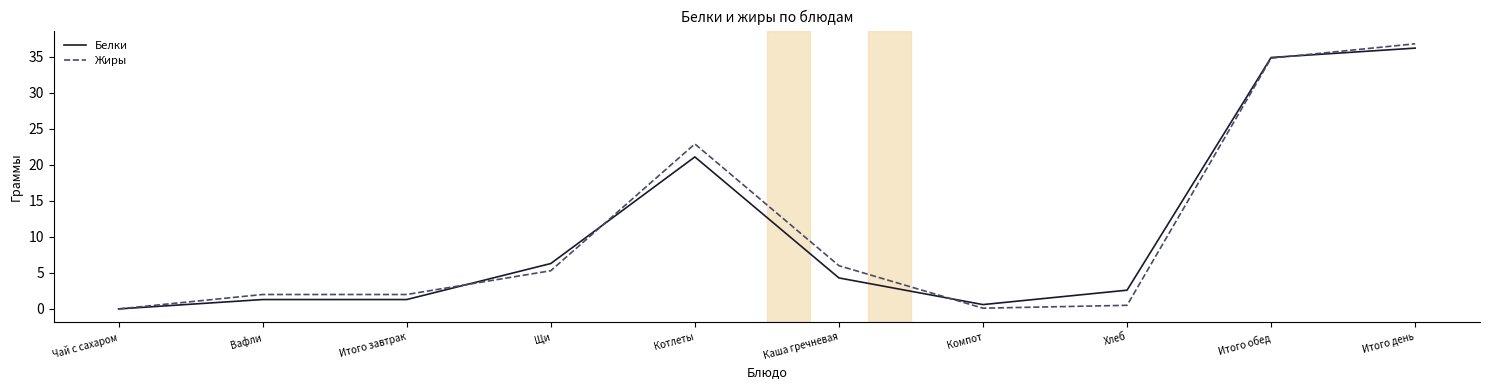

What position from the left is Каша гречневая?

6